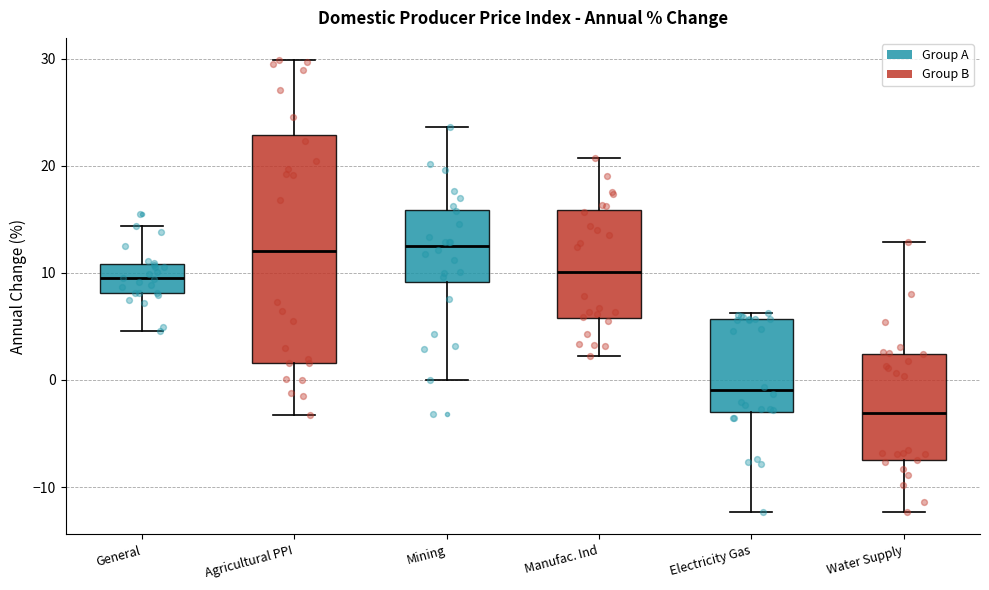

Reading left to right, read every box against the y-axis: the position of its median line, the range the box covers, and the ends of its whiskers. The values are not printed on the chart, so give them approximately, as read against the axis.

General: median 9, box 8 to 11, whiskers 5 to 14
Agricultural PPI: median 12, box 2 to 23, whiskers -3 to 30
Mining: median 13, box 9 to 16, whiskers 0 to 24
Manufac. Ind: median 10, box 6 to 16, whiskers 2 to 21
Electricity Gas: median -1, box -3 to 6, whiskers -12 to 6 (just above the box's upper edge)
Water Supply: median -3, box -7 to 2, whiskers -12 to 13